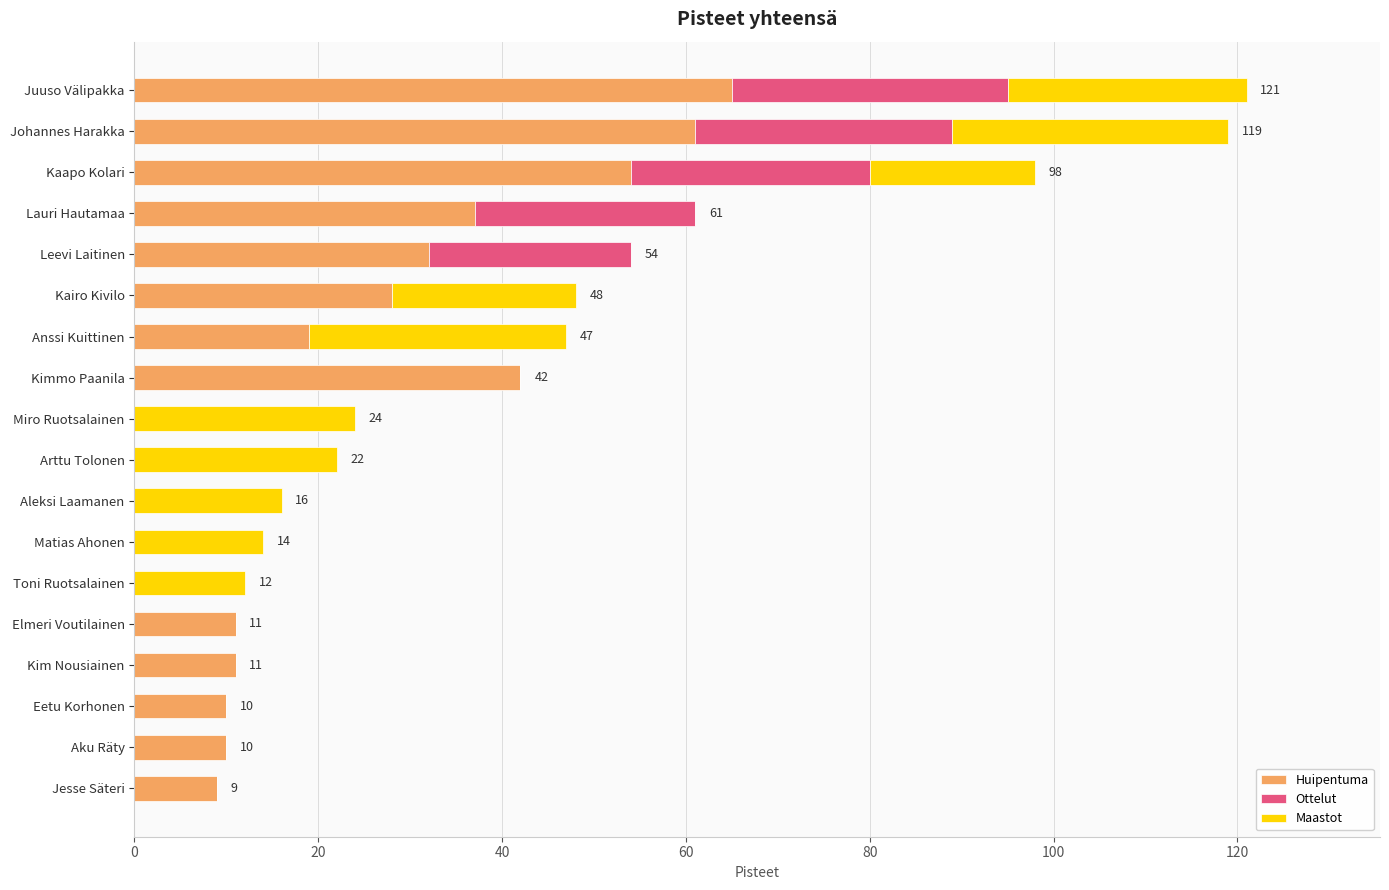

What are all the series names shown in the legend?

Huipentuma, Ottelut, Maastot